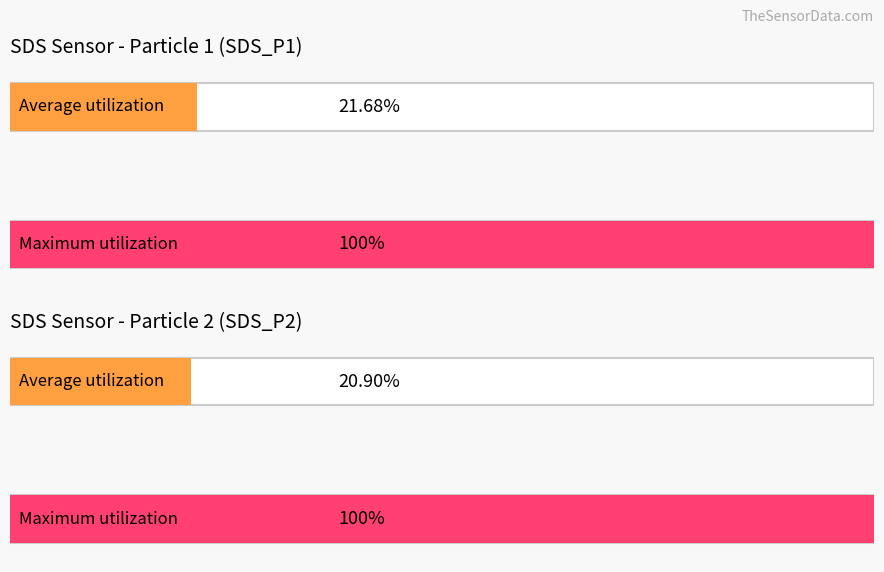

How many series are shown in this chart?

4